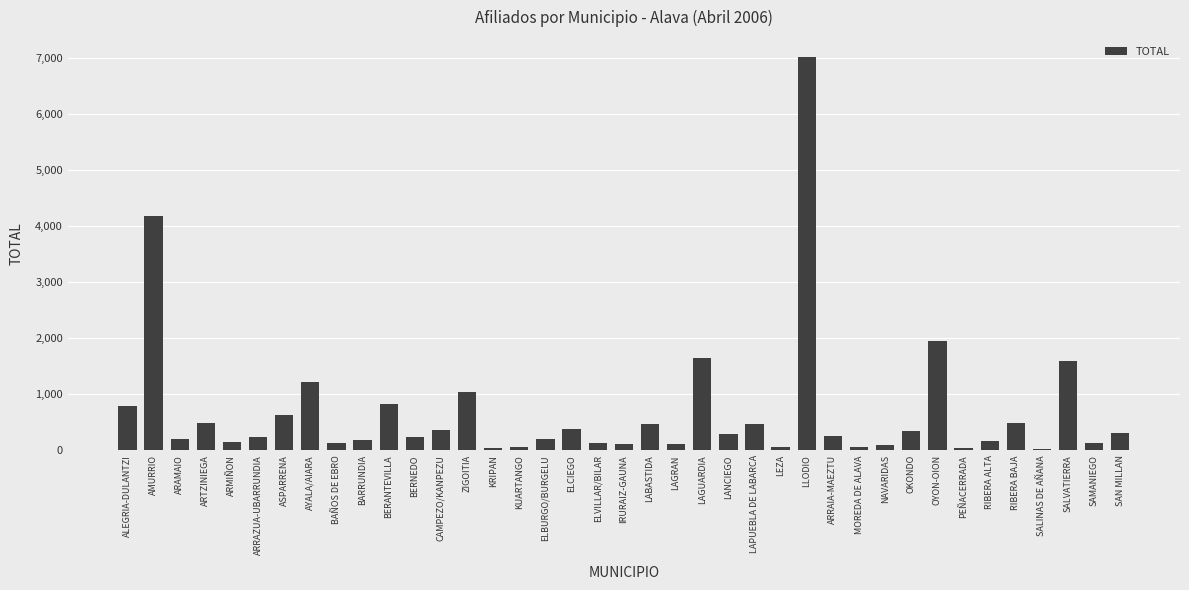

Read the value at SALINAS DE AÑANA, to the nearest 50.

50